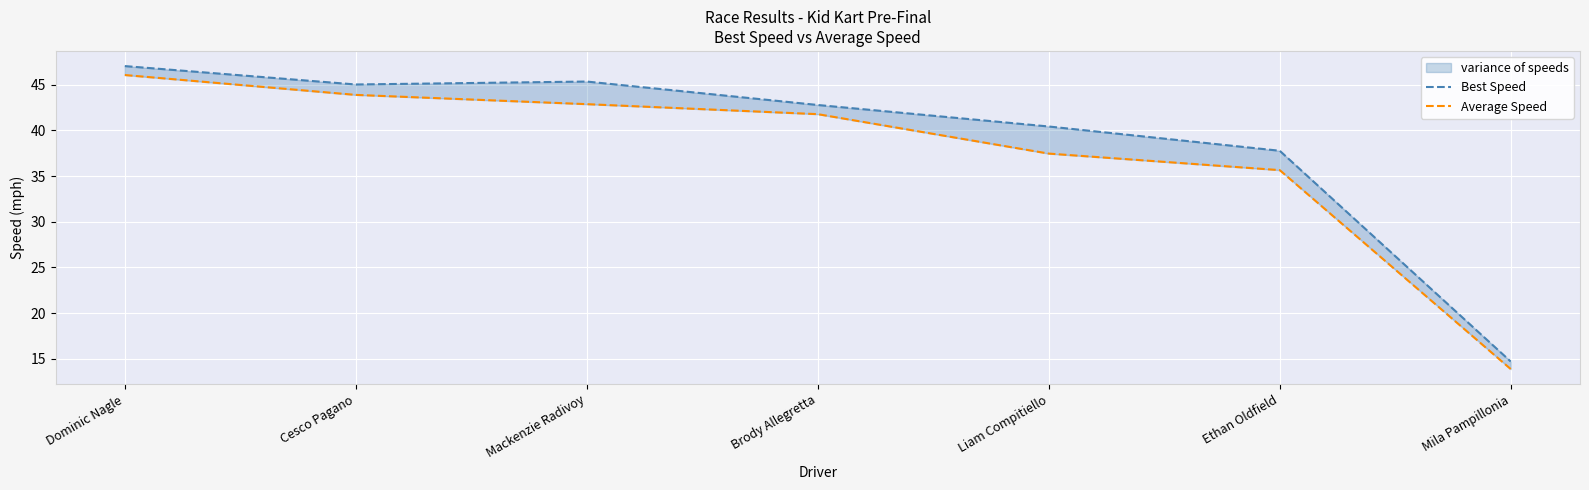

At which category does the chart reach its peak across all series?

Dominic Nagle